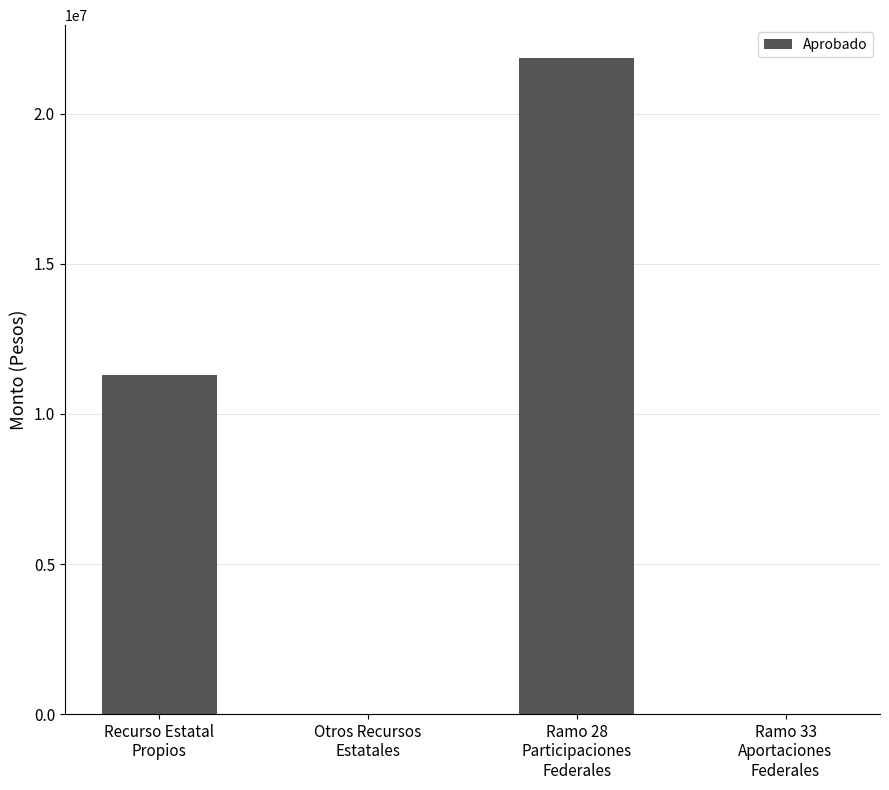

What is the greatest value displayed?

21862932